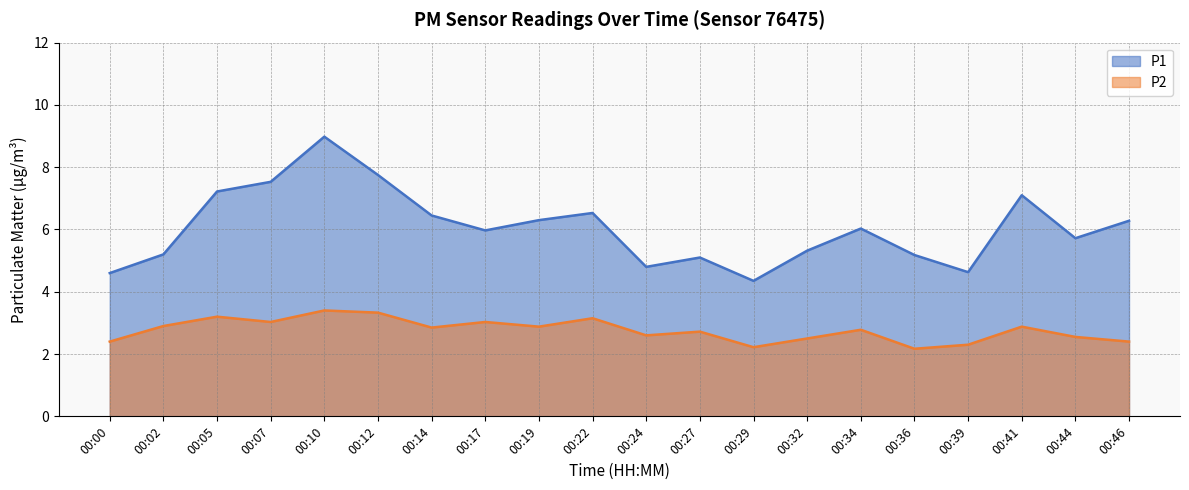

What is the difference between the highest and lowest values at 00:19?

3.4